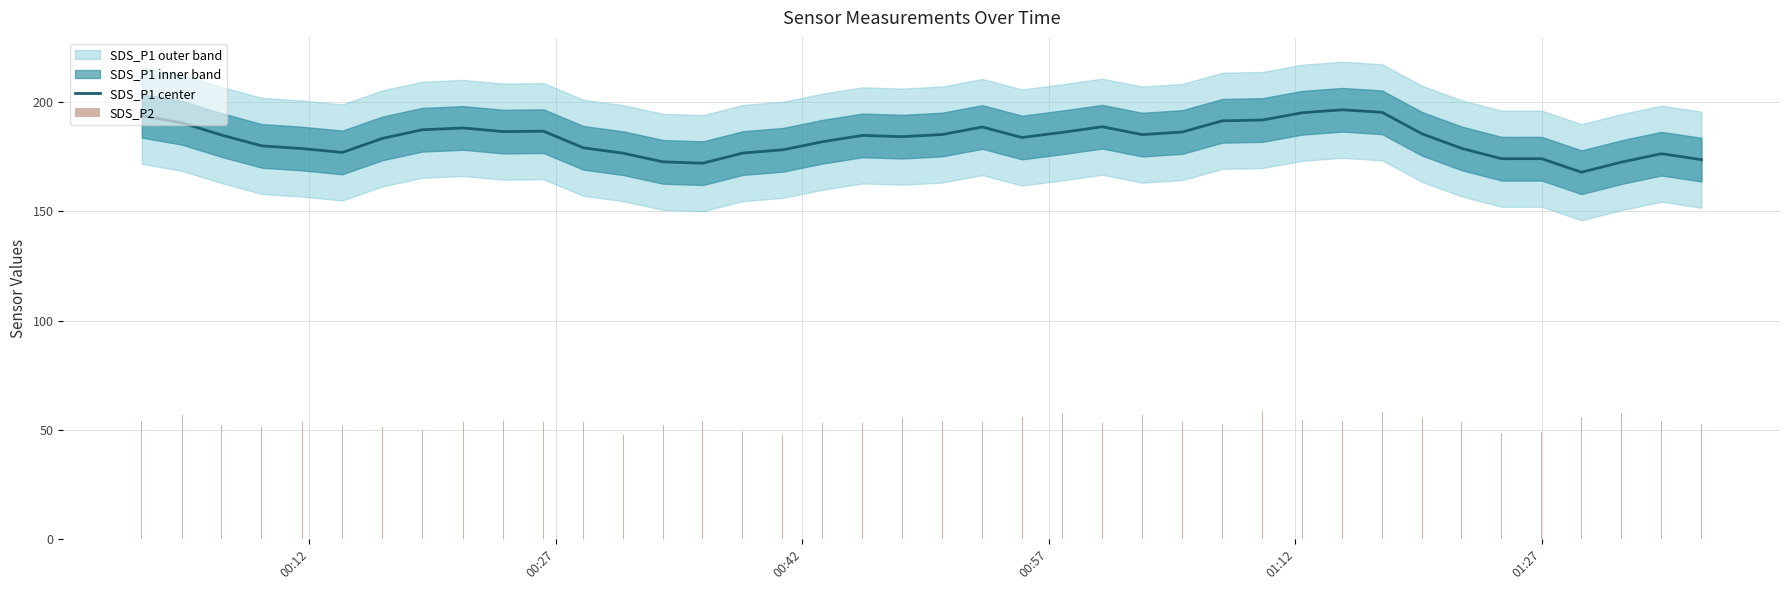

What is the difference between the maximum and minimum values in the SDS_P2 series?

11.2